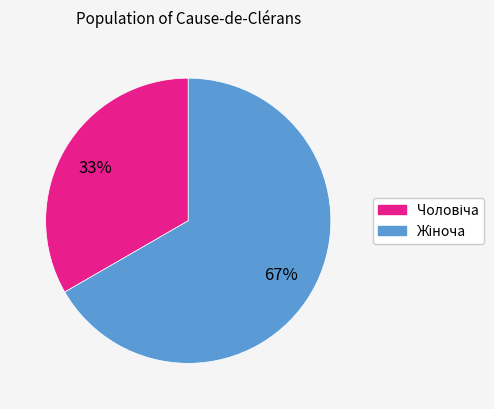

Does any single category account for the majority?

Yes